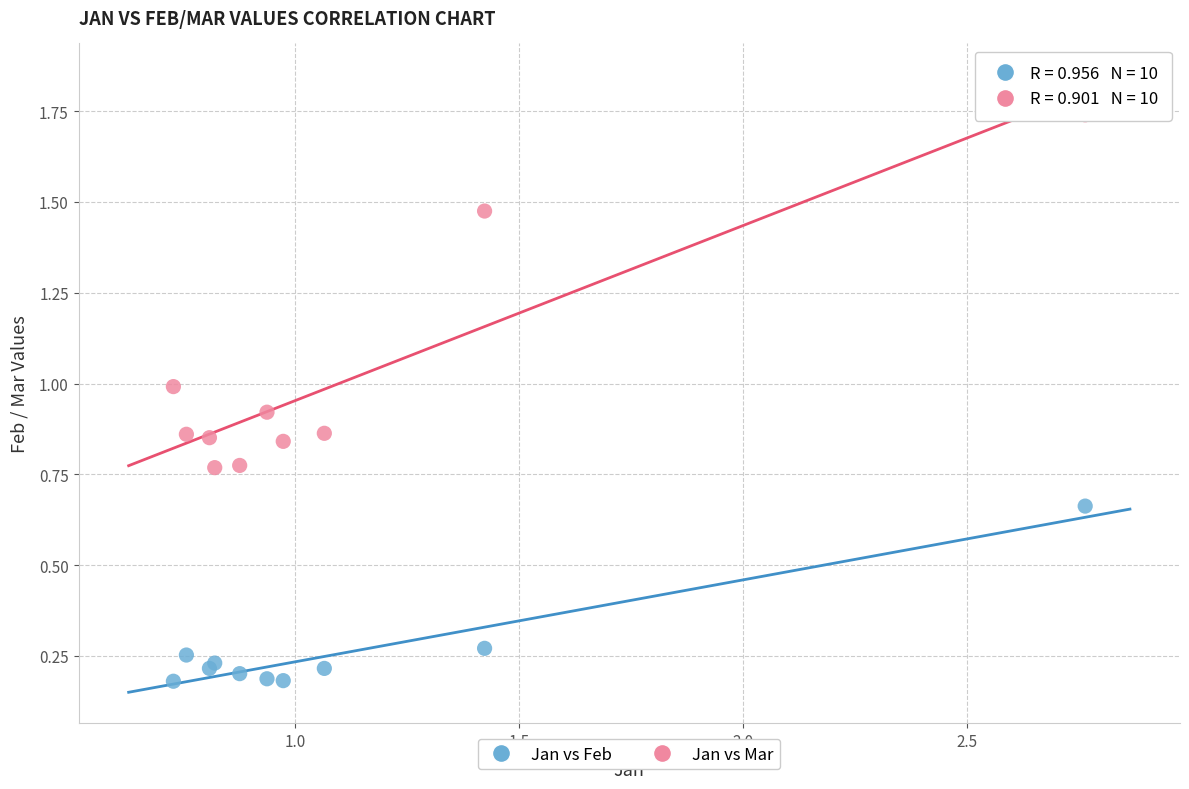

Which series contains the highest Y value?

Jan vs Mar